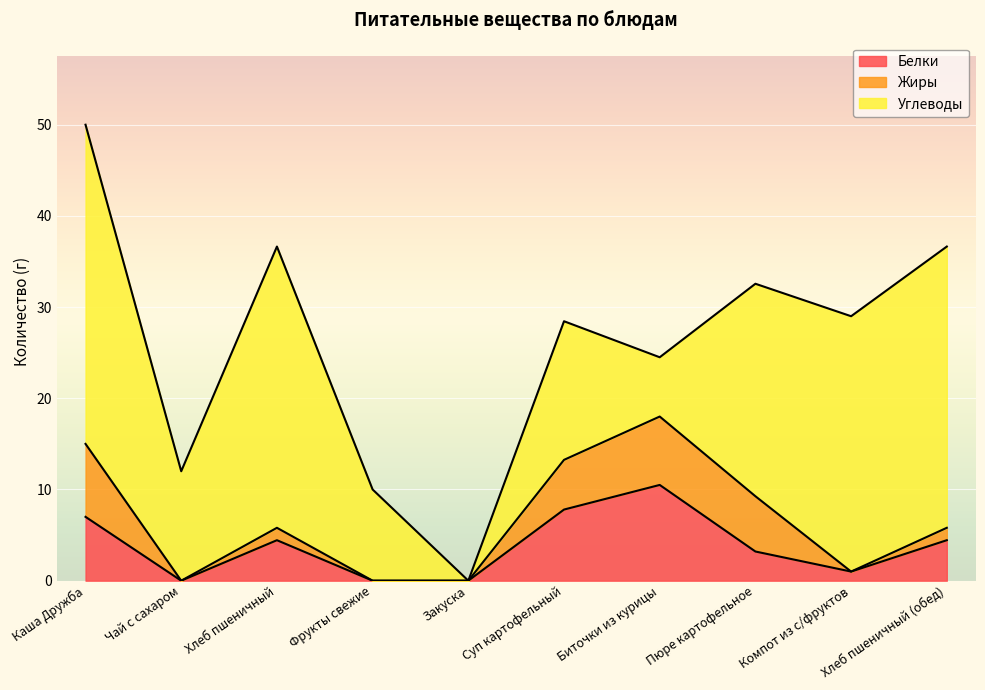

How many lines are shown in the chart?

3